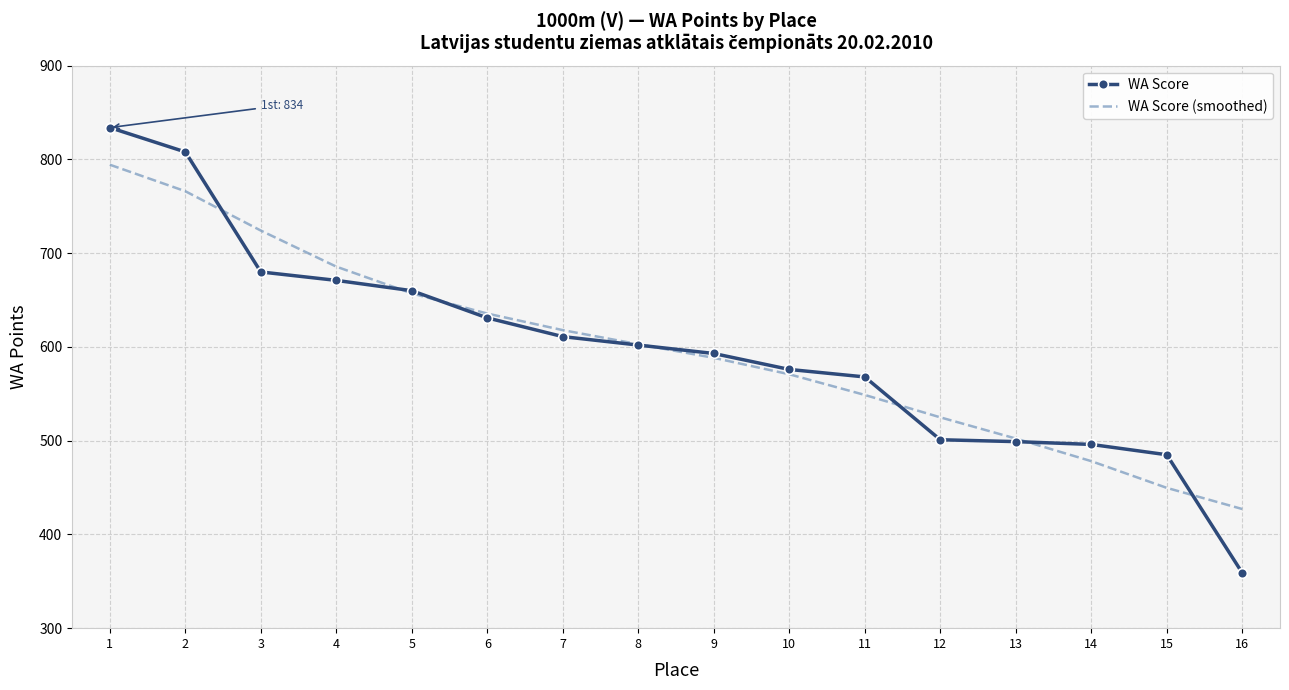

Which category has the lowest value in the WA Score series?

16